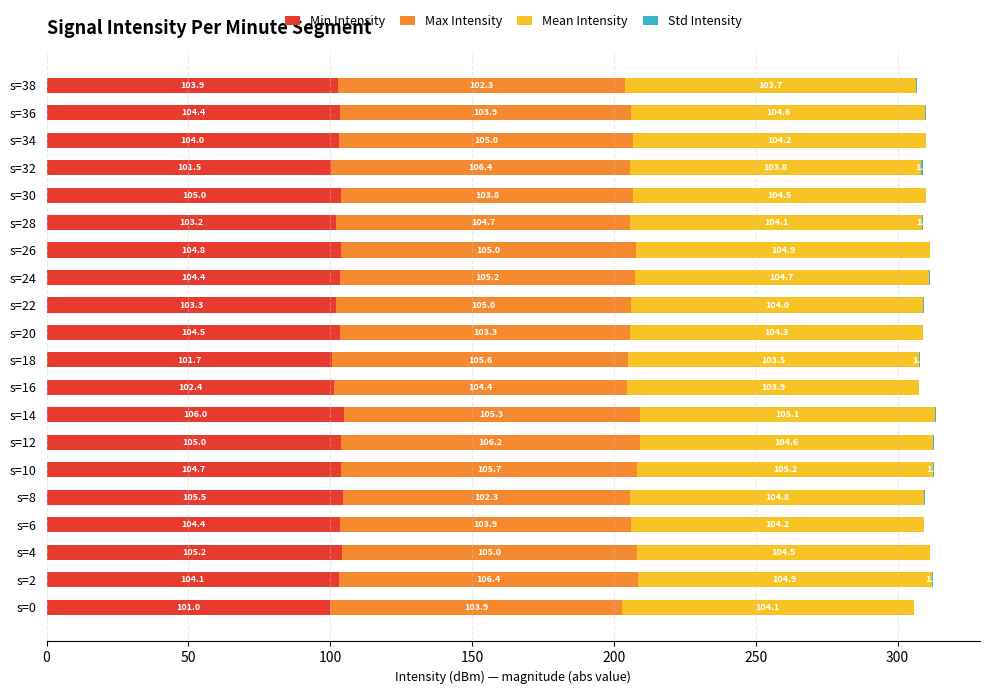

What is the total value across all series at s=4?

311.4